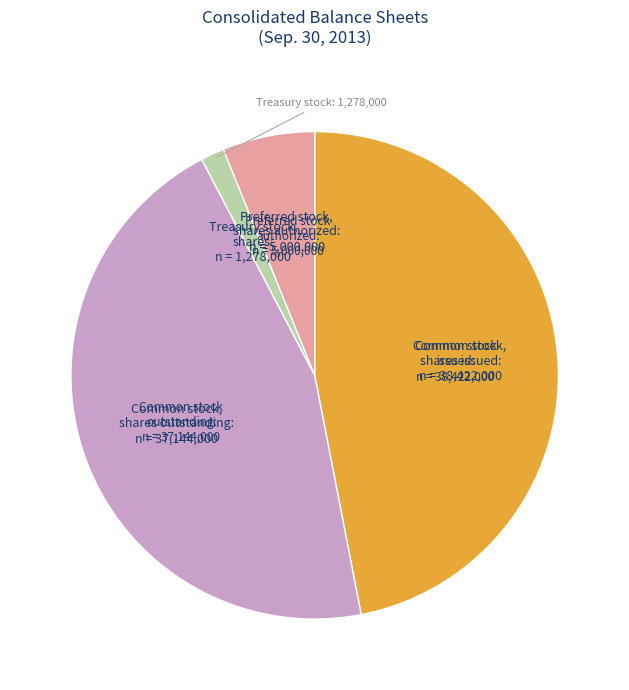

Does Common stock, shares issued represent more than half of the total?

No